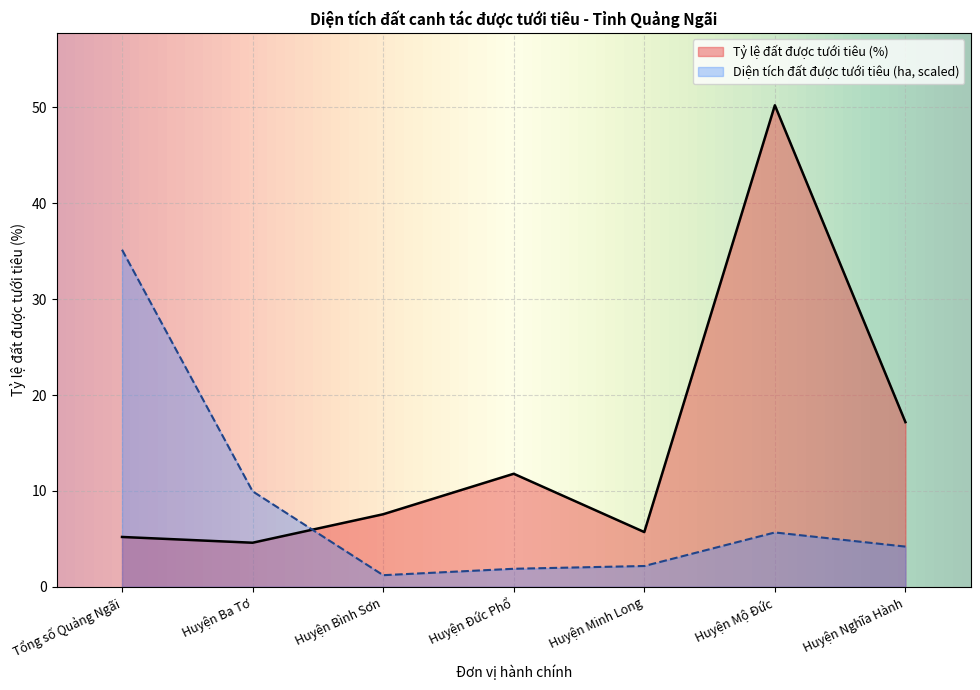

Does the chart display data point markers on the line(s)?

No